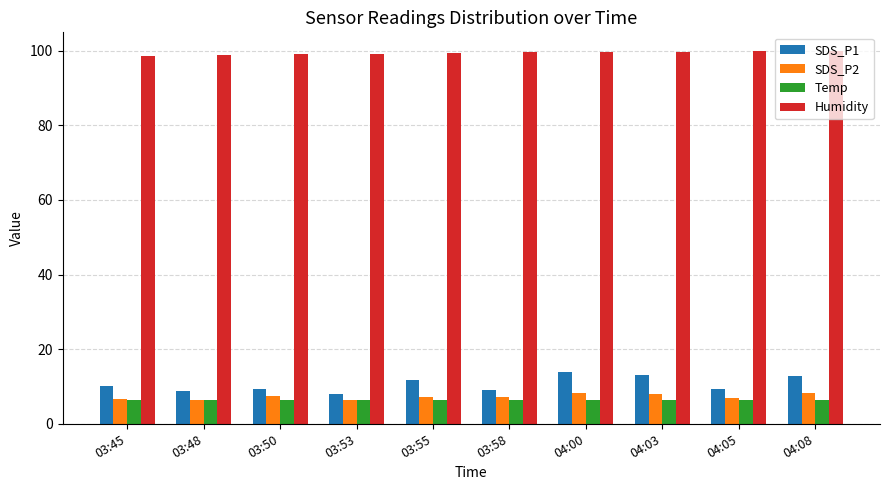

The Humidity series shows 99.5 at 03:58. True or false?

True